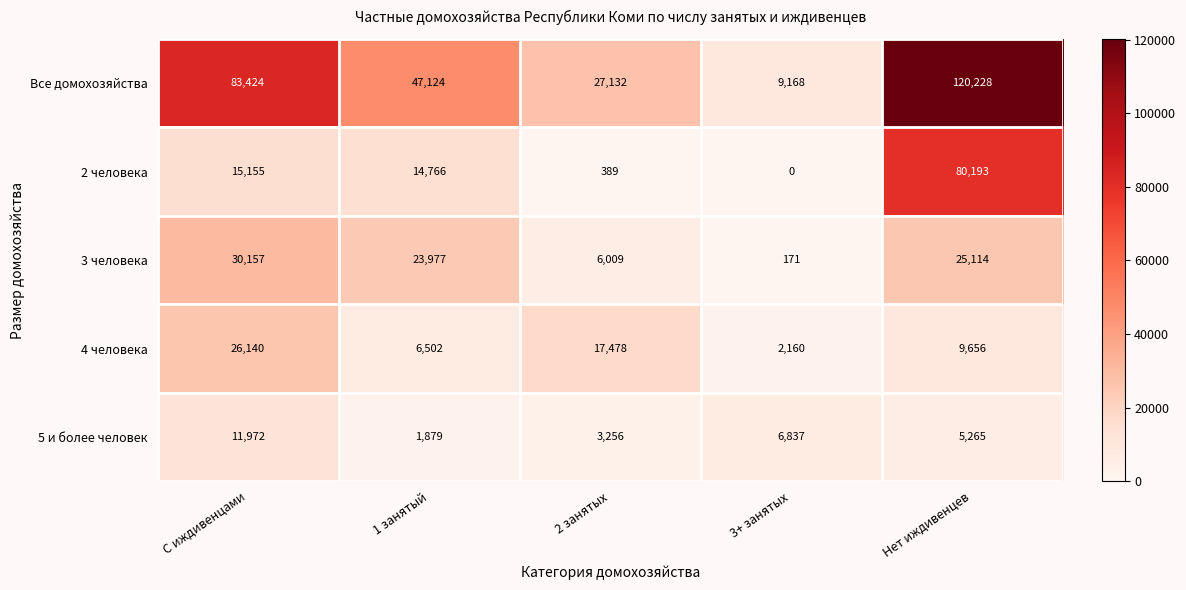

List the labels in order of 3 человека value, largest first.

С иждивенцами, Нет иждивенцев, 1 занятый, 2 занятых, 3+ занятых